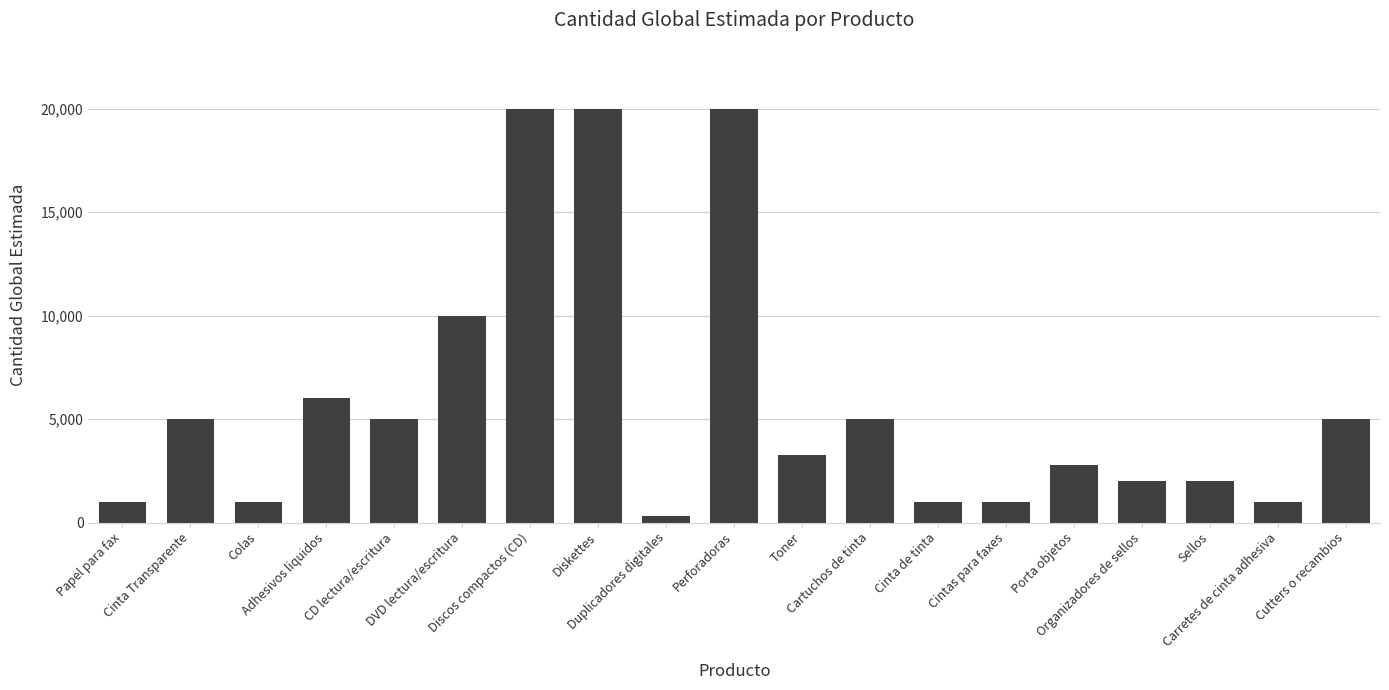

True or false: the data shows 6000 at Adhesivos liquidos.

True